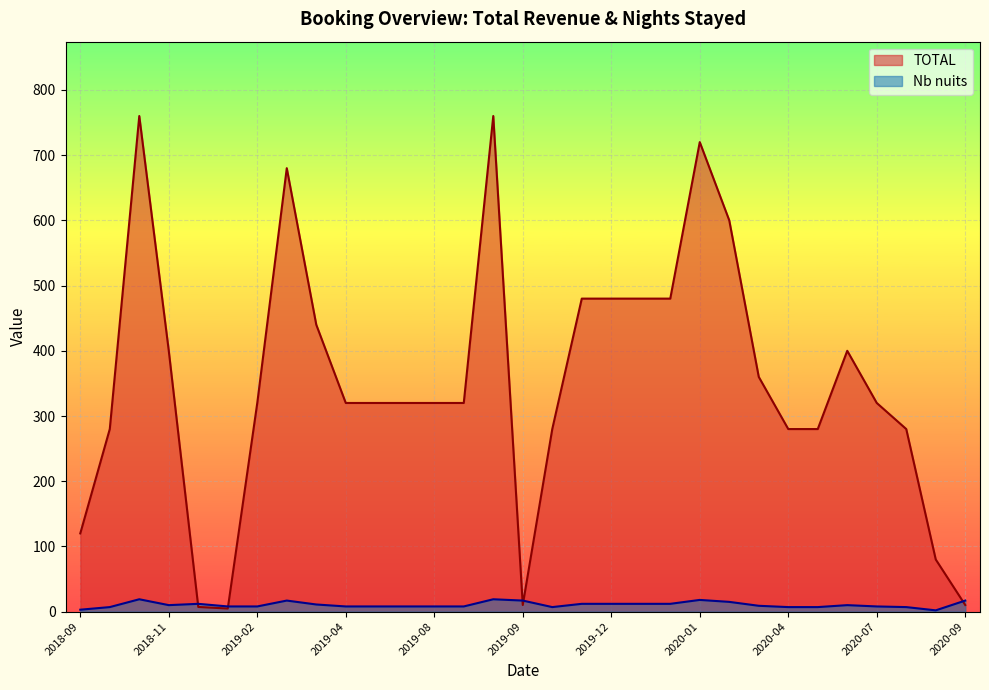

Which series has the largest total across all categories?

TOTAL